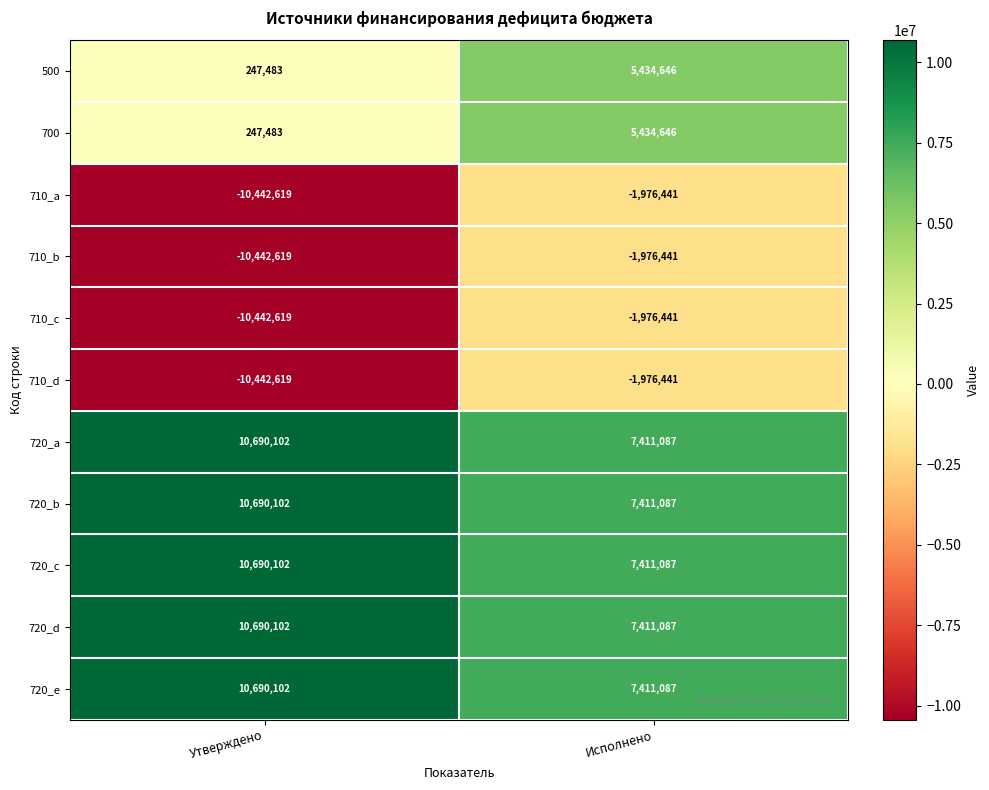

At which label does 710_b reach its minimum?

Утверждено